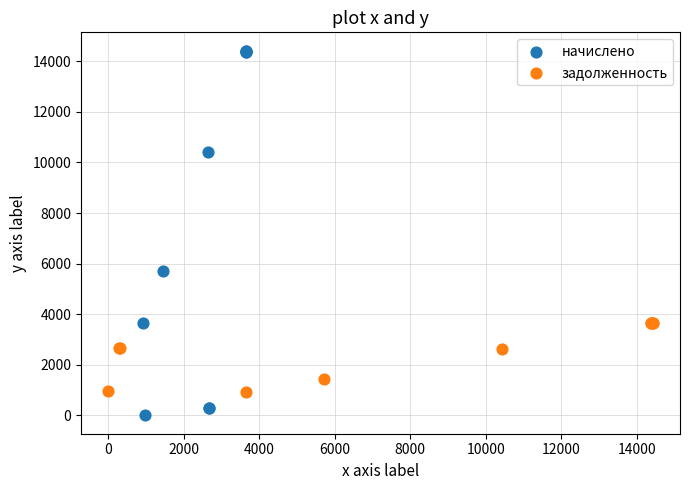

Which series contains the highest Y value?

начислено